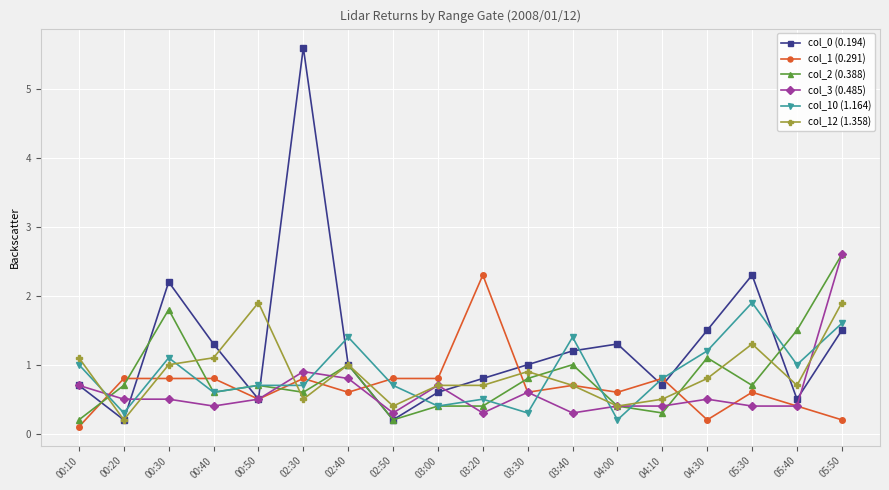

Which series has the largest total across all categories?

col_0 (0.194)